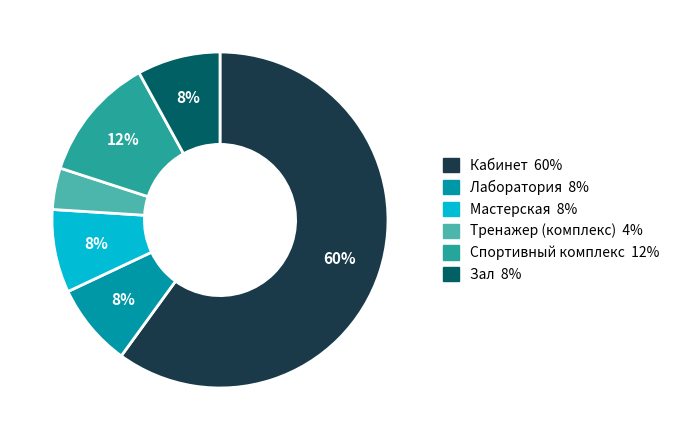

Which has a higher value, Кабинет or Зал?

Кабинет